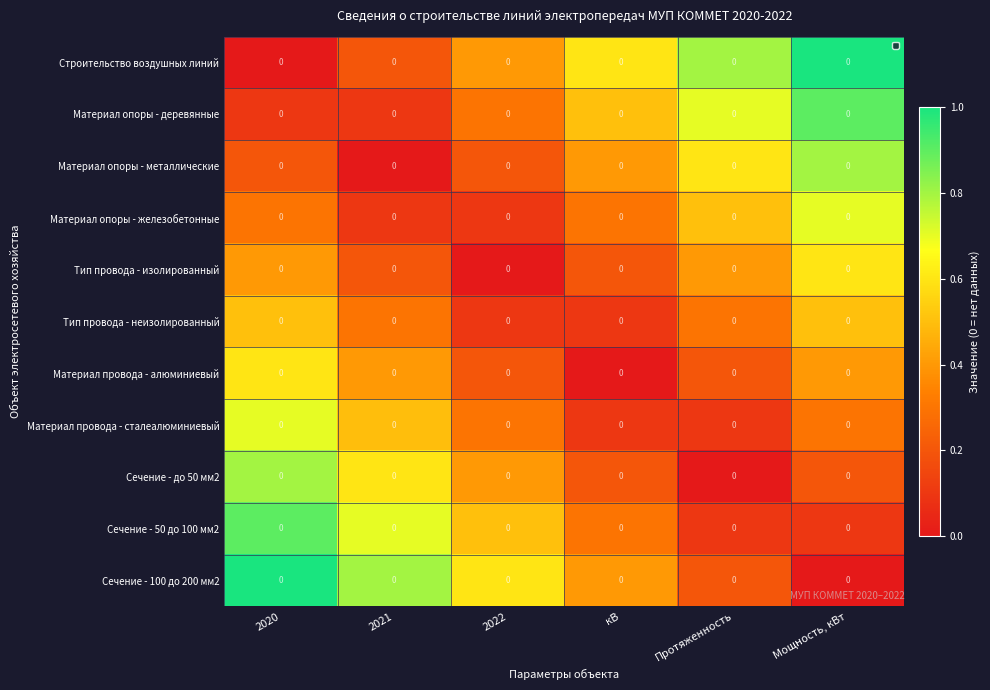

What is the maximum value for Тип провода - неизолированный?

0.5